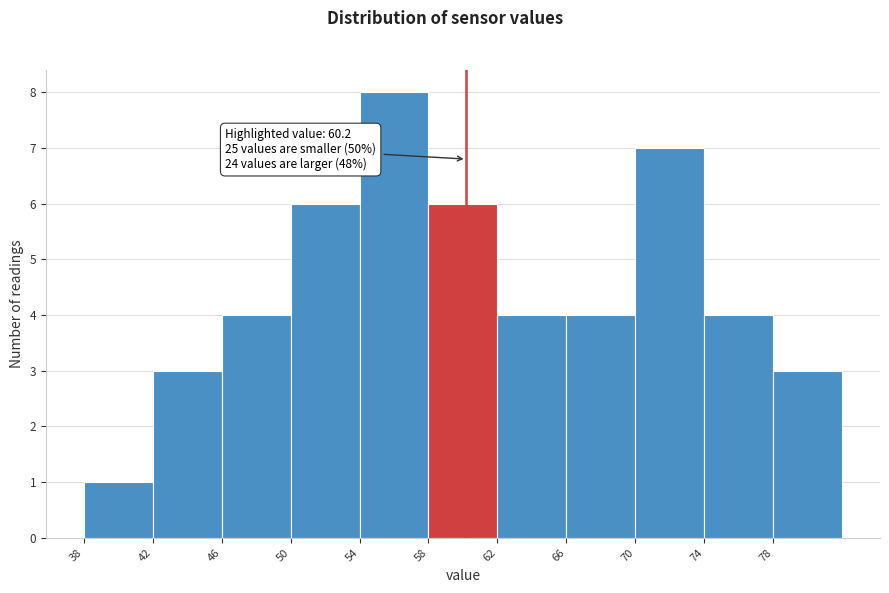

Over which range of the x-axis is the bar tallest?

54 to 58